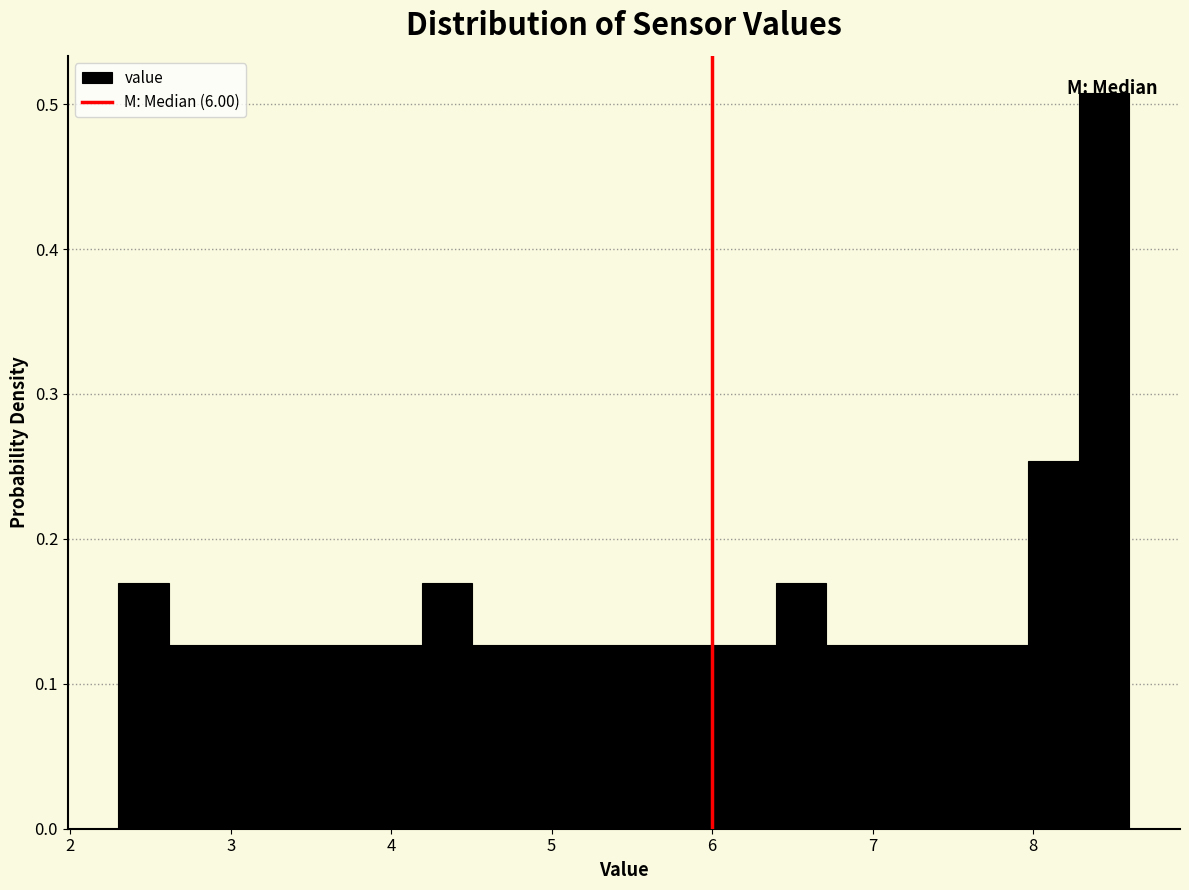

Around what value on the x-axis is the tallest bar? Give the approximate position of its centre, as read against the axis.

8.4